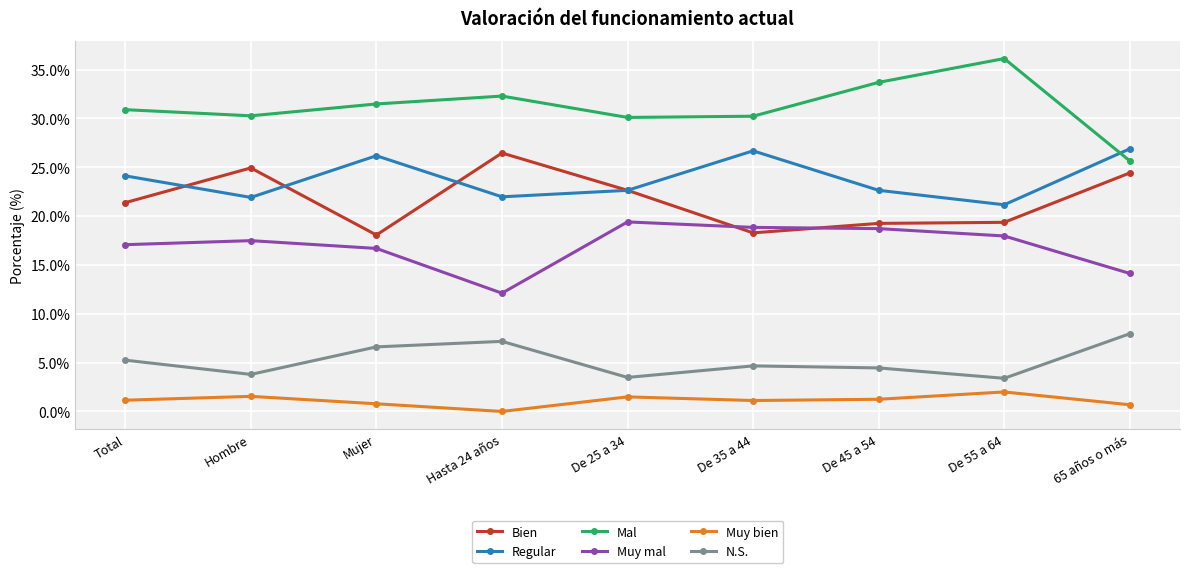

True or false: Muy bien has more than 0 points higher than both neighbors.

True